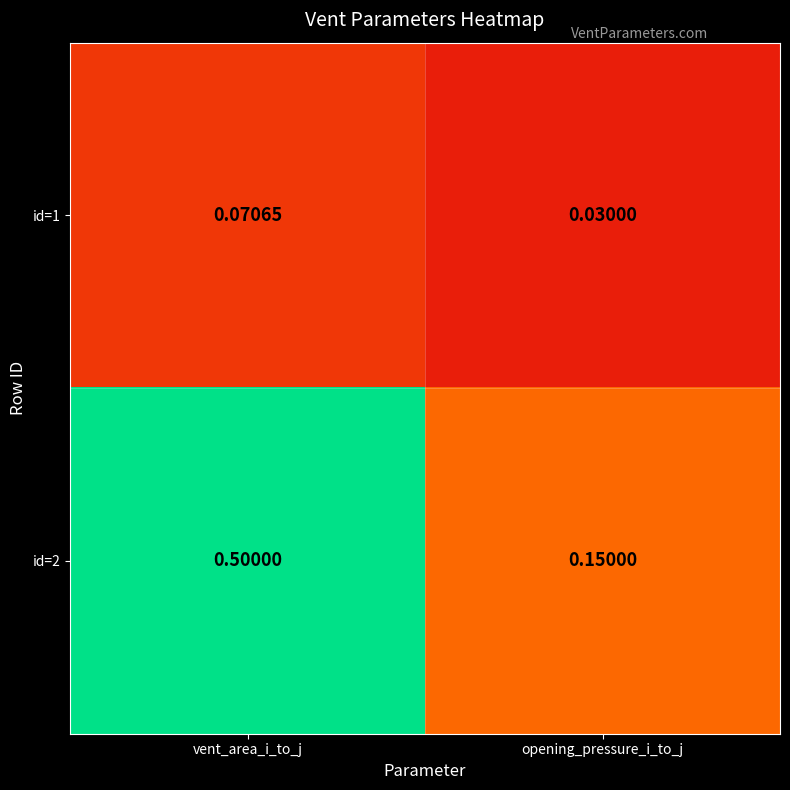

At which label does id=2 reach its peak?

vent_area_i_to_j